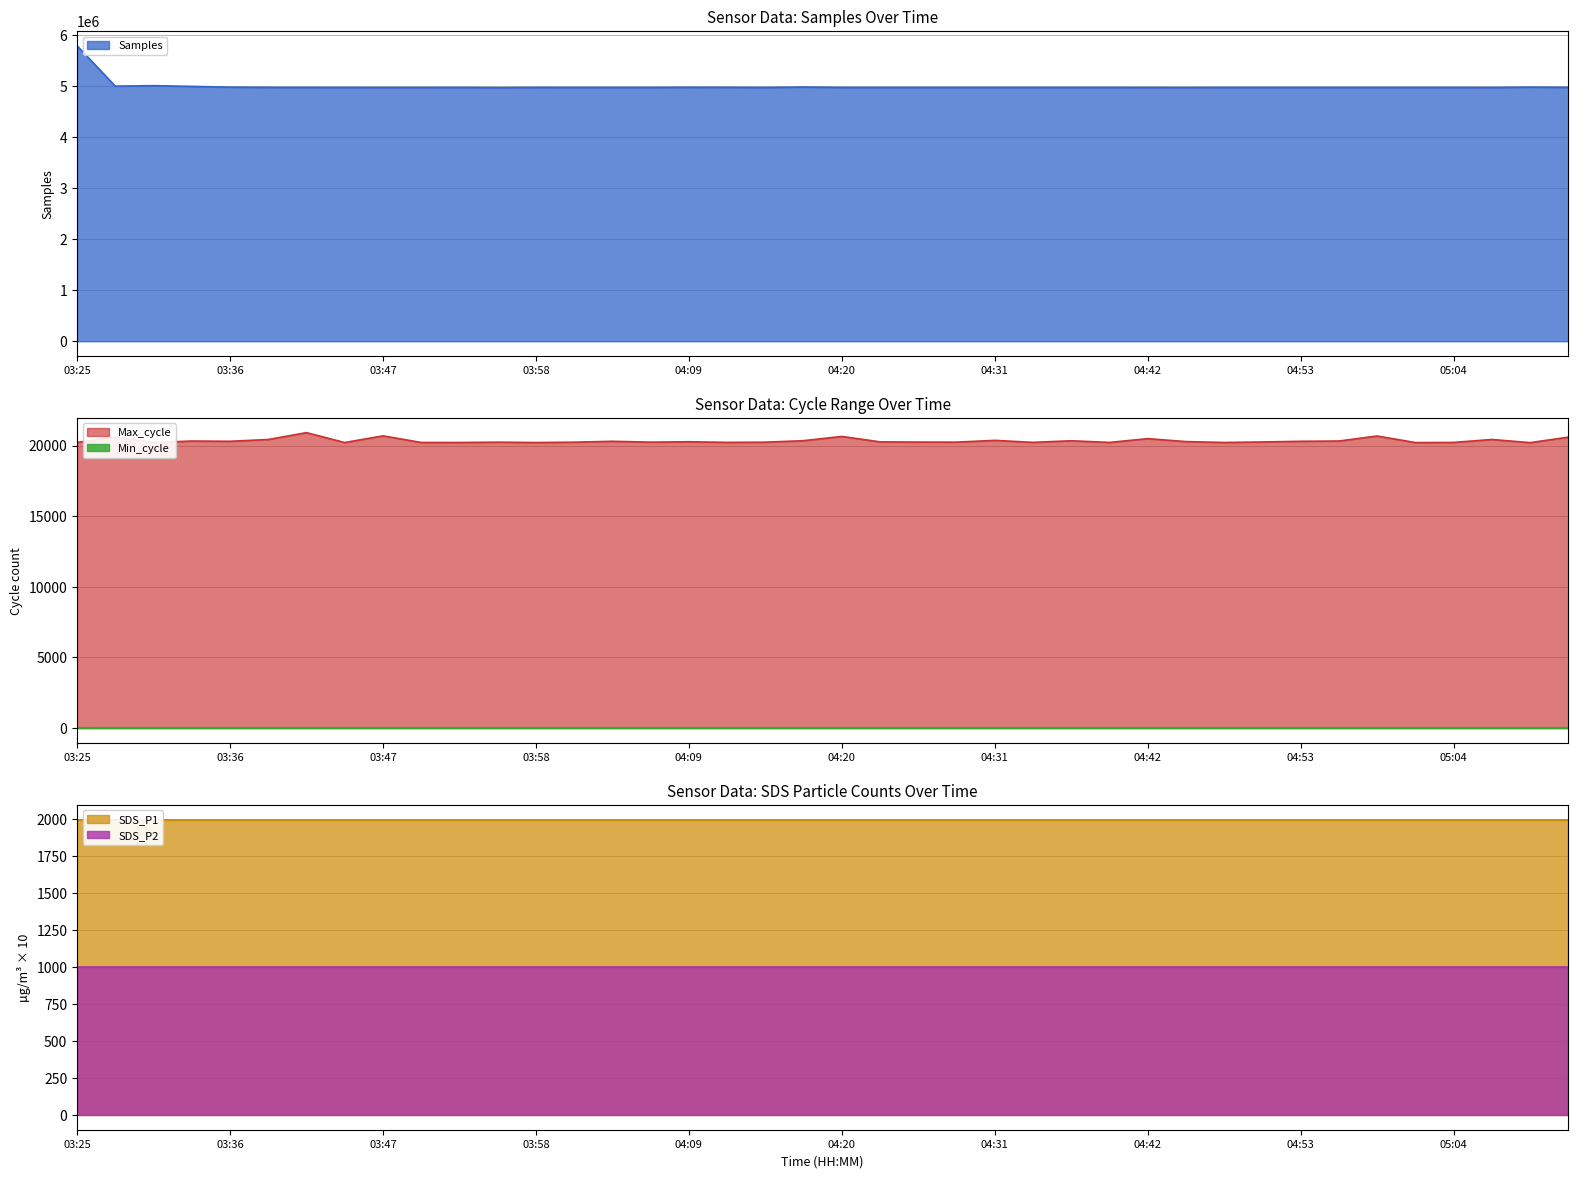

True or false: Min_cycle and Max_cycle cross at least once.

False